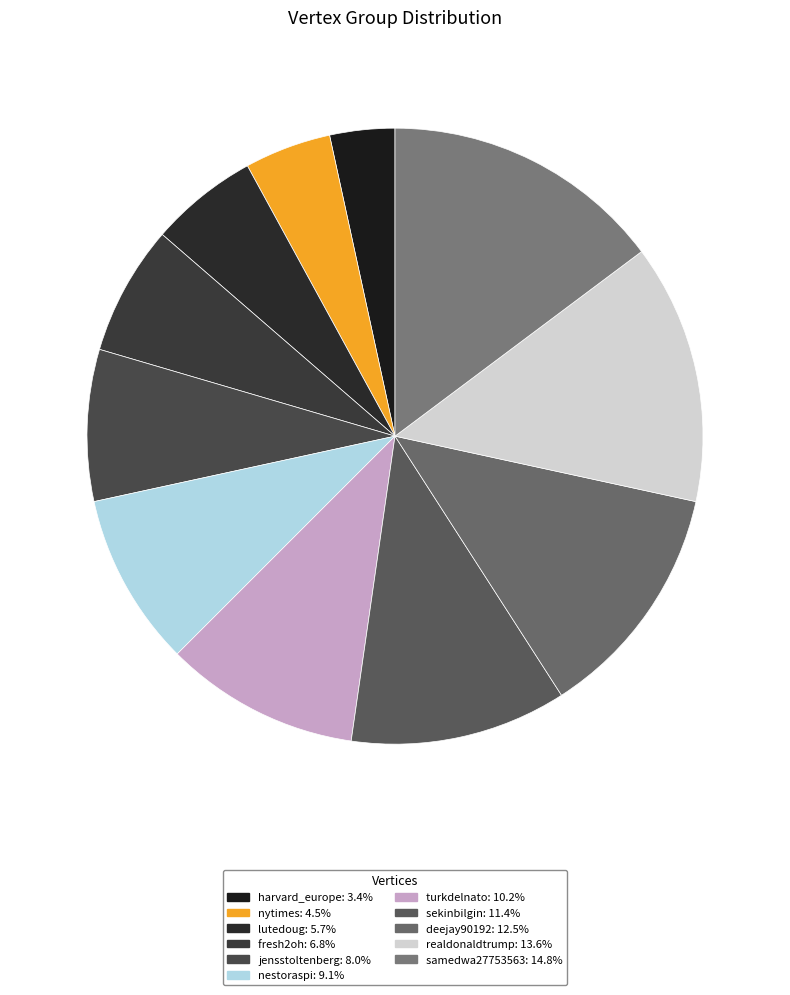

Does deejay90192 account for over 50% of the chart?

No